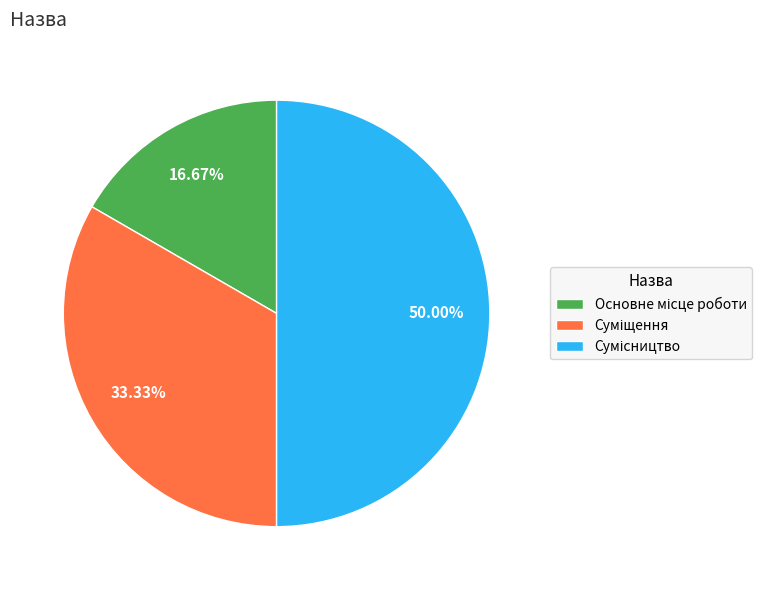

What is the ratio of the value at Сумісництво to the value at Основне місце роботи?

3.0